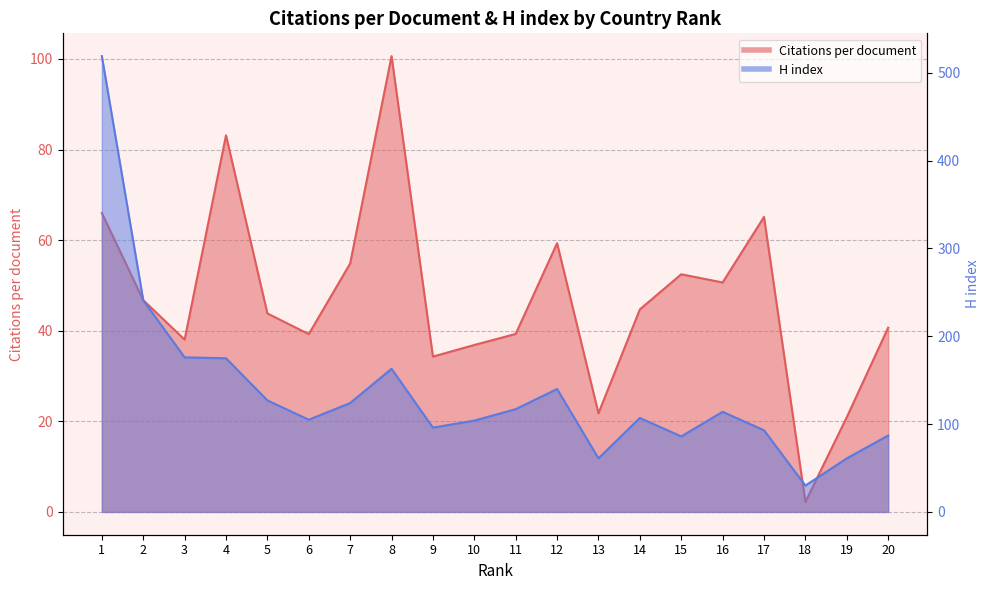

What is the total value across all series at 11?

156.3